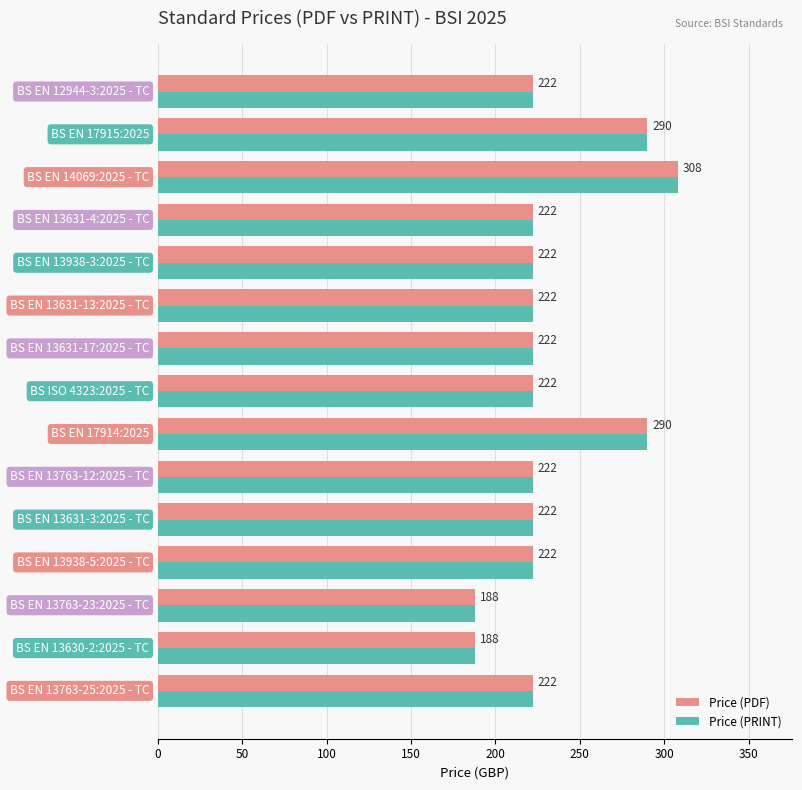

What is the average value of the Price (PRINT) series?

232